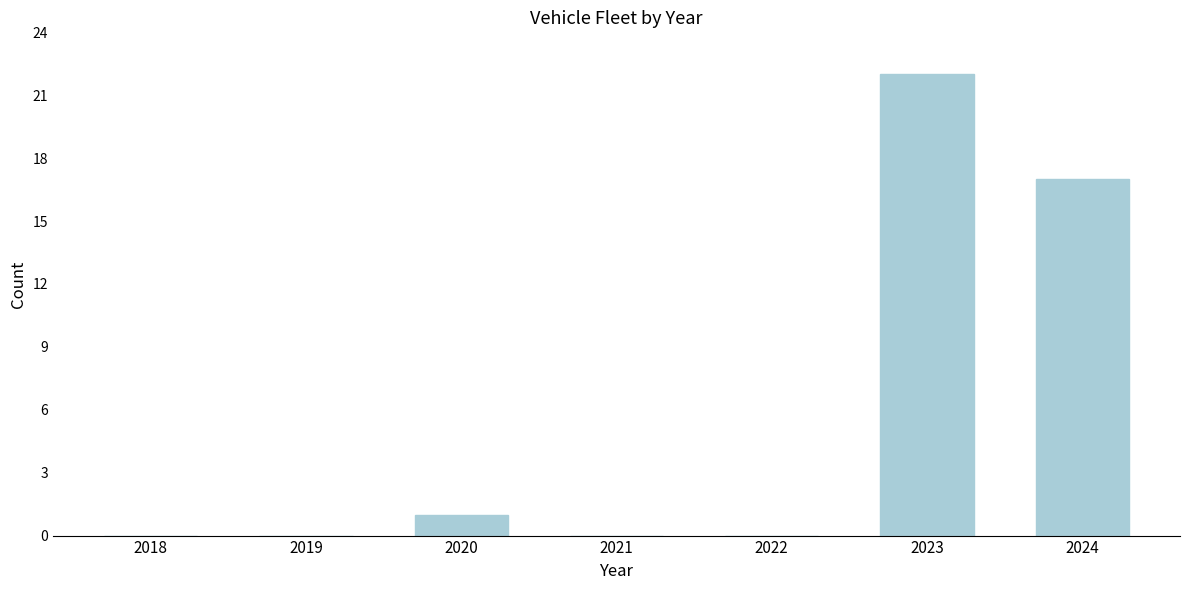

Reading left to right, list all the values displayed in this chart.

2018=0	2019=0	2020=1	2021=0	2022=0	2023=22	2024=17